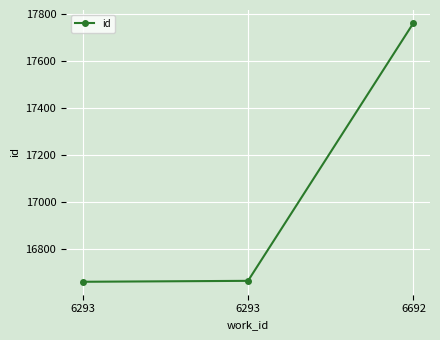

How many series are shown in this chart?

1